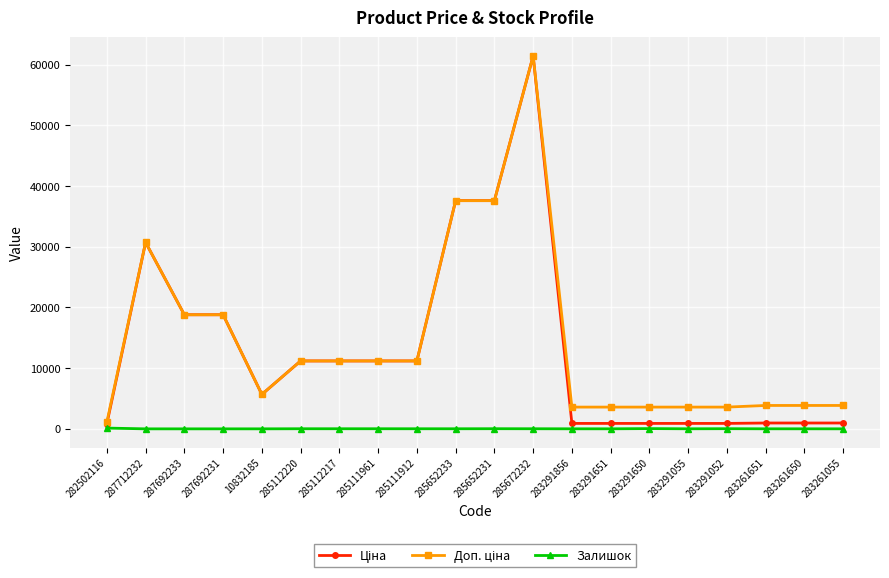

True or false: Залишок has more than 0 points higher than both neighbors.

True